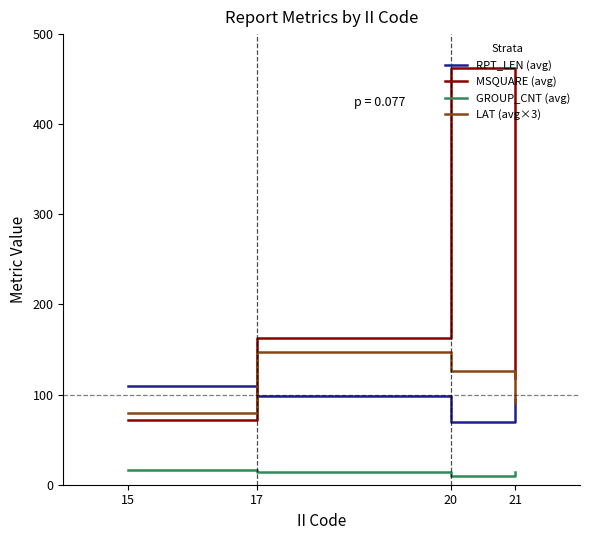

The value of MSQUARE (avg) at 17 is 255.3. True or false?

False